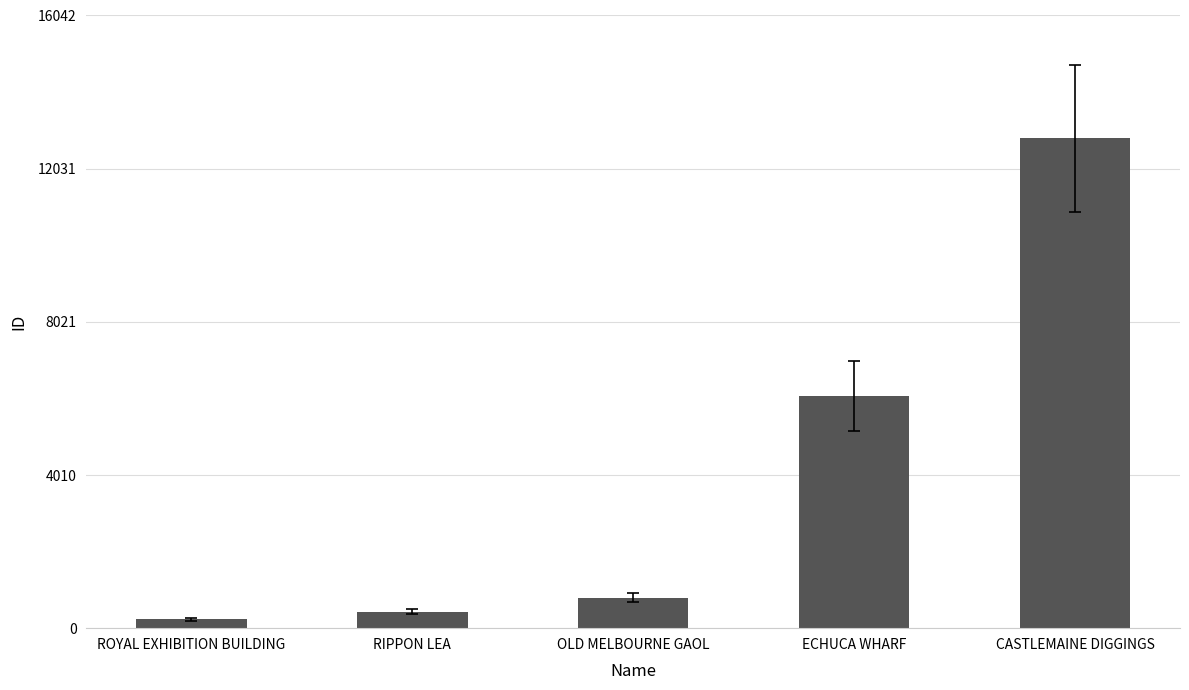

Reading left to right, list all the values displayed in this chart.

228	427	796	6077	12834